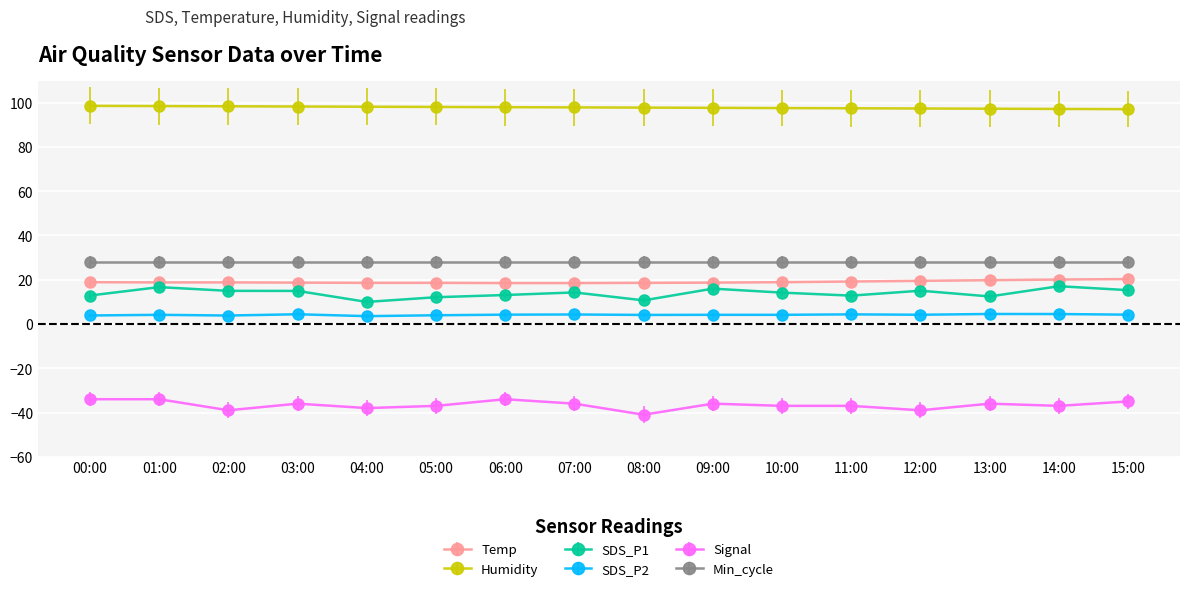

What is the difference between the SDS_P2 values at 08:00 and 15:00?

0.1